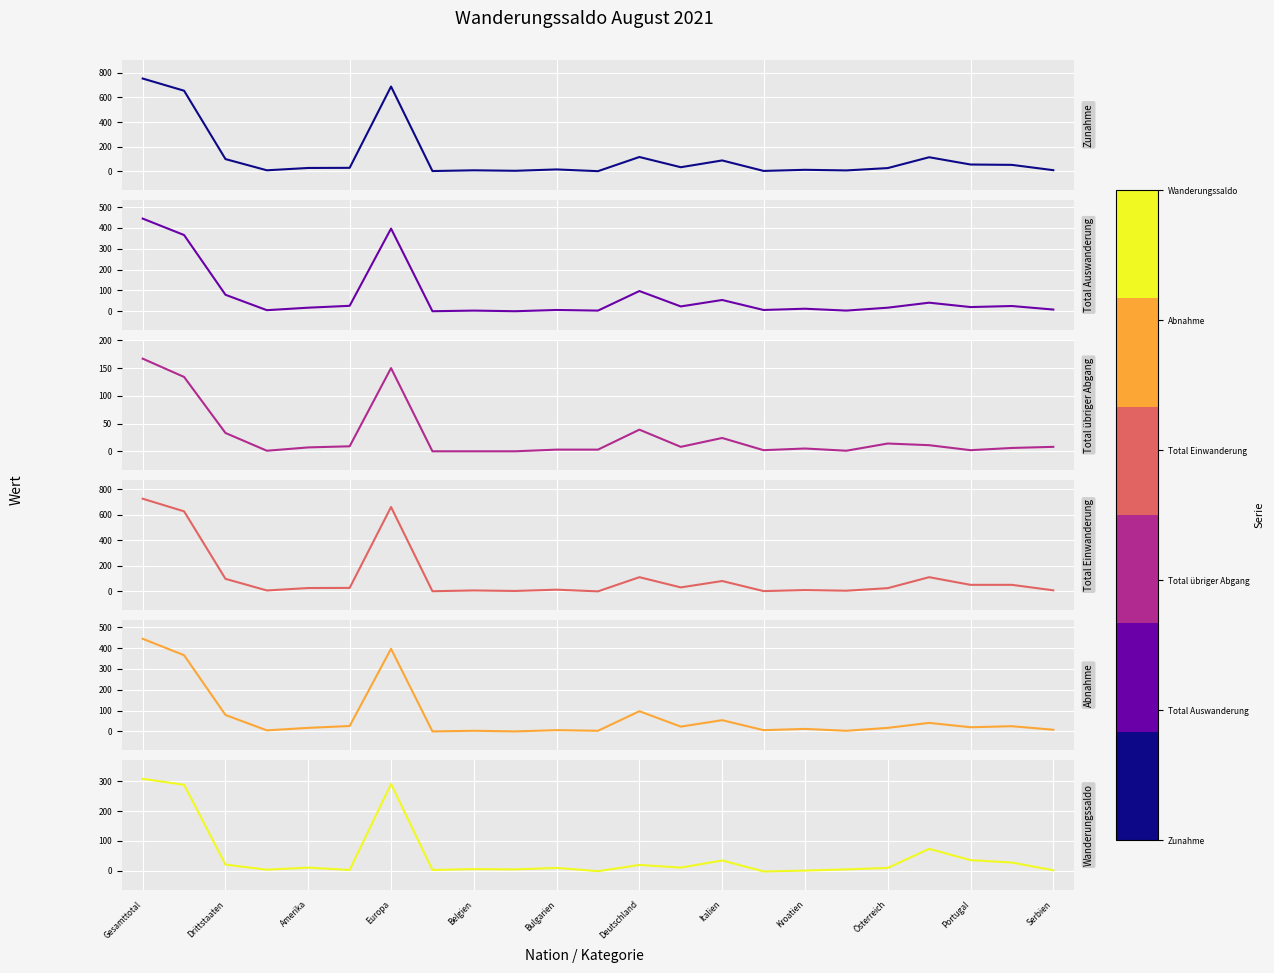

What is the difference between the maximum and minimum values in the Abnahme (col_7) series?

445